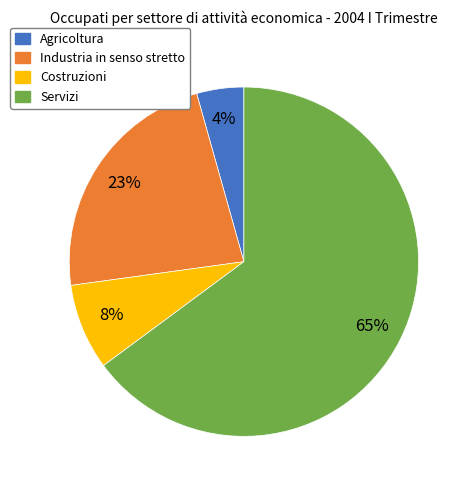

True or false: Industria in senso stretto accounts for 30% of the total.

False